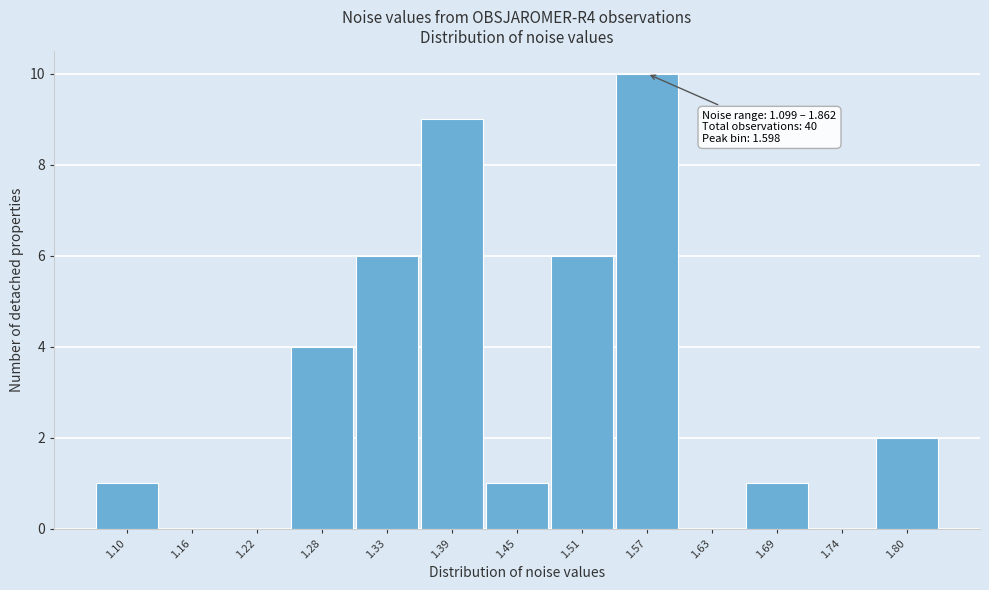

Reading left to right, what are all the values shown in this chart?

1.10=1	1.16=0	1.22=0	1.28=4	1.33=6	1.39=9	1.45=1	1.51=6	1.57=10	1.63=0	1.69=1	1.74=0	1.80=2